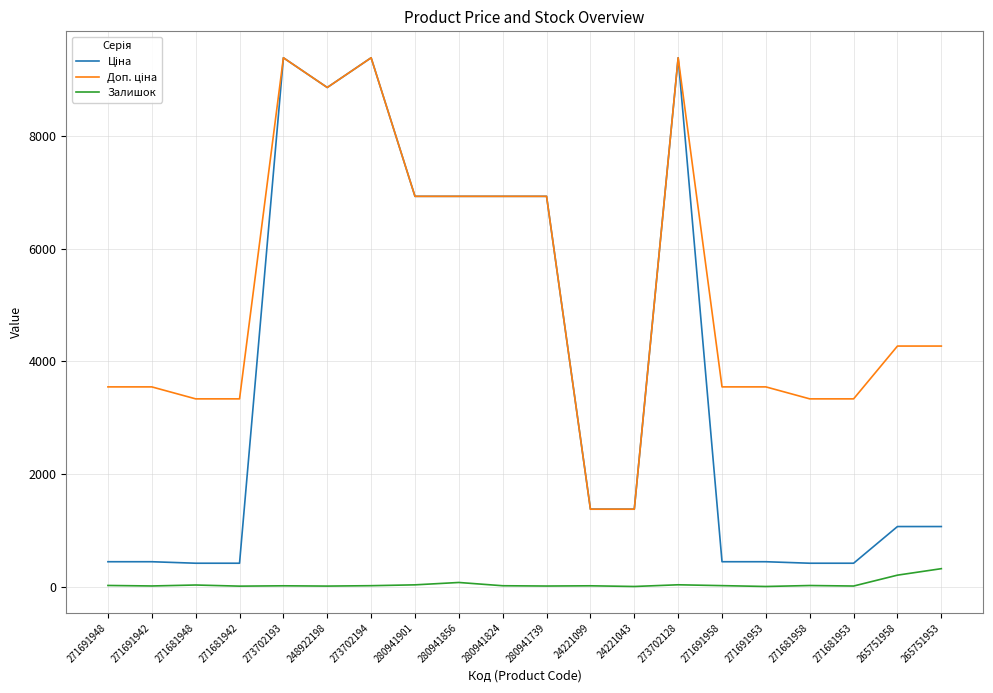

Count the number of data series in this chart.

3